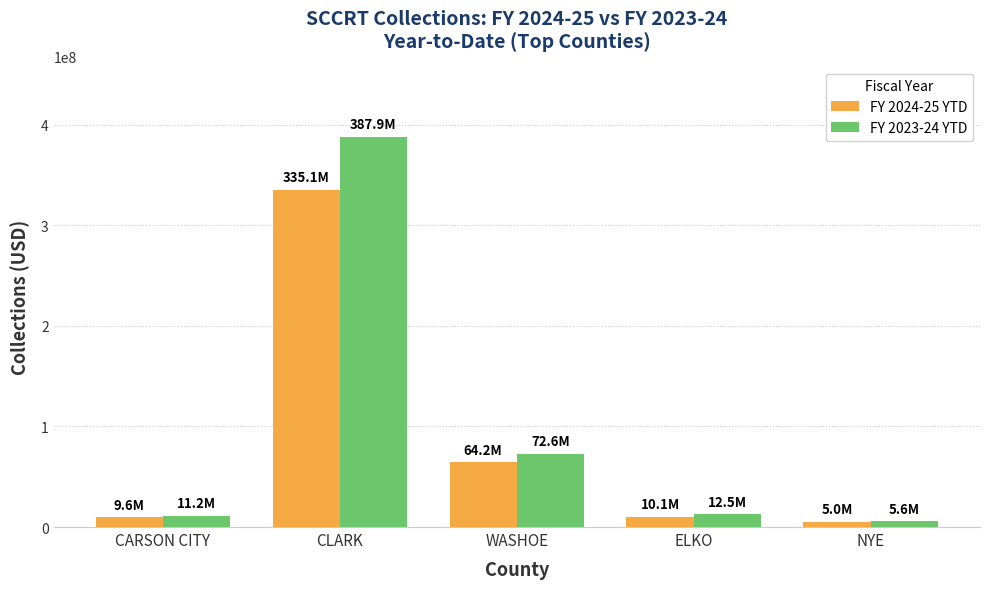

The FY 2023-24 YTD series shows 12471532.5 at ELKO. True or false?

True